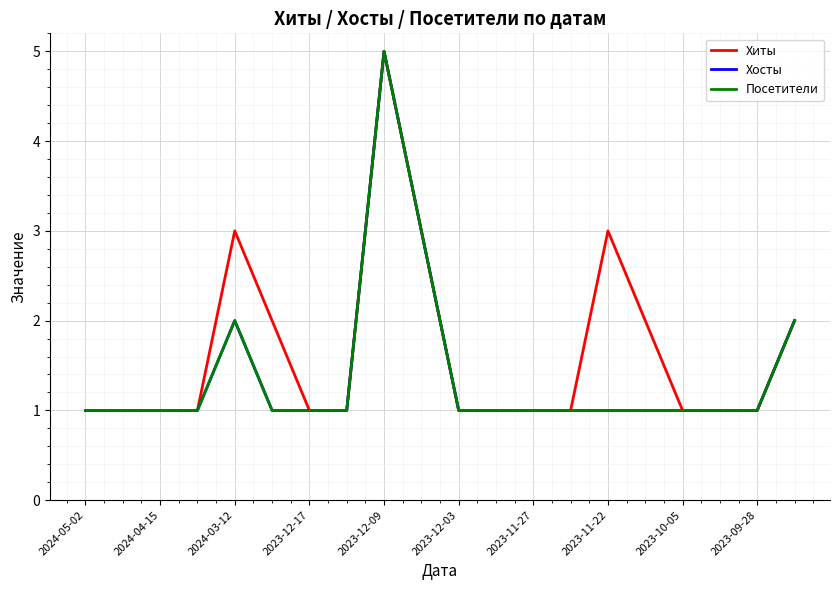

Does the chart display data point markers on the line(s)?

No